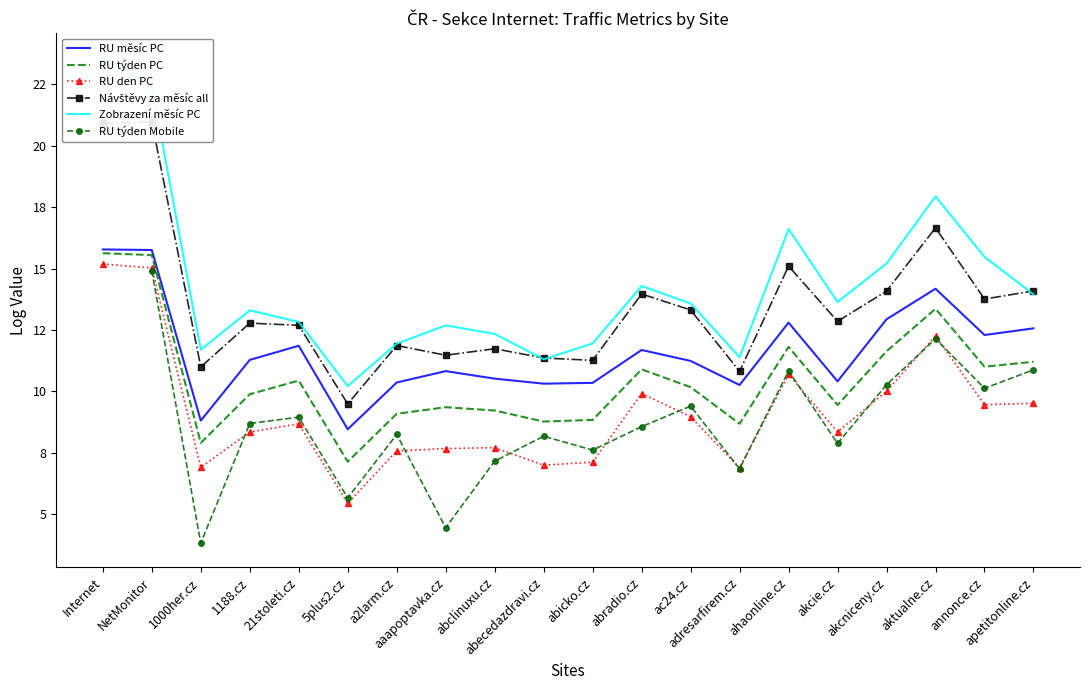

Rank the series at apetitonline.cz from highest to lowest value.

Návštěvy za měsíc all, Zobrazení měsíc PC, RU měsíc PC, RU týden PC, RU týden Mobile, RU den PC